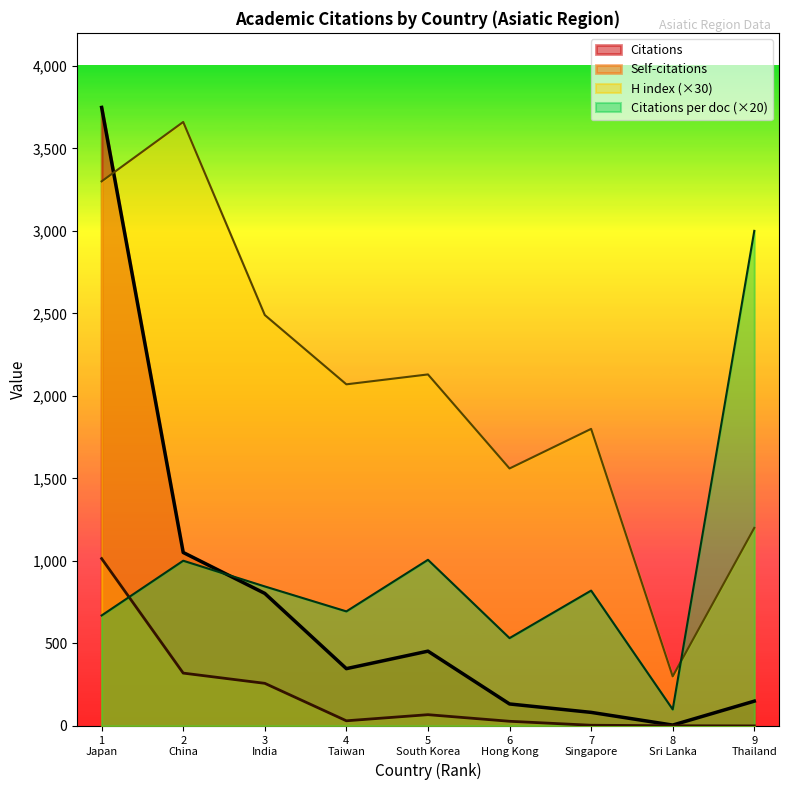

How many interior local valleys does the Citations series have?

2